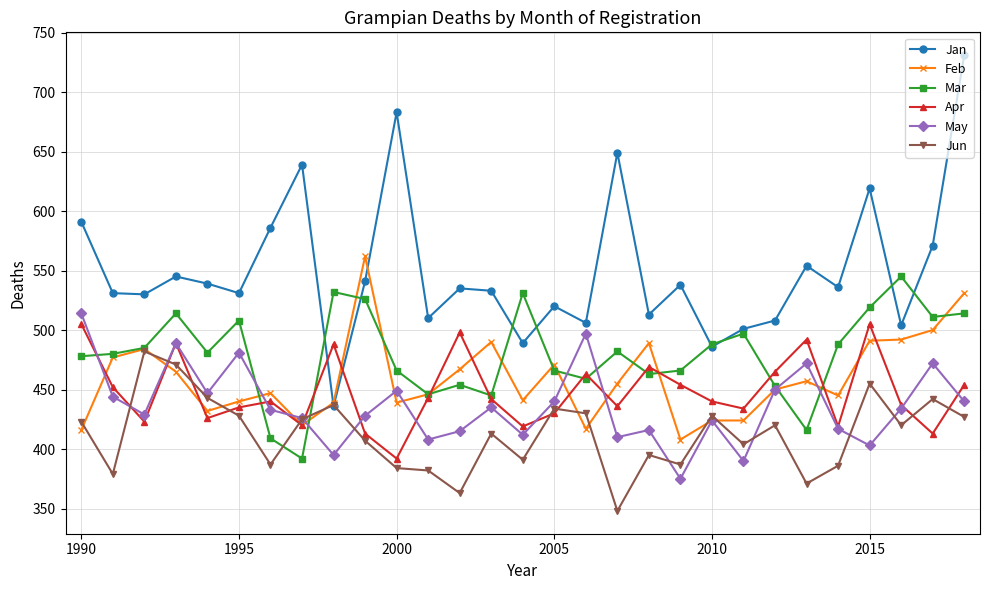

Which series has the widest spread of values?

Jan